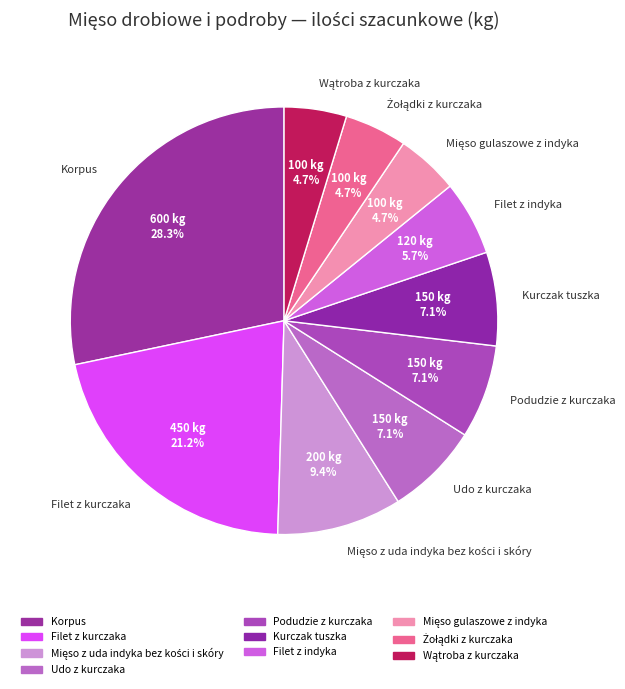

Approximately how many times larger is the value at Filet z indyka compared to Podudzie z kurczaka?

0.8